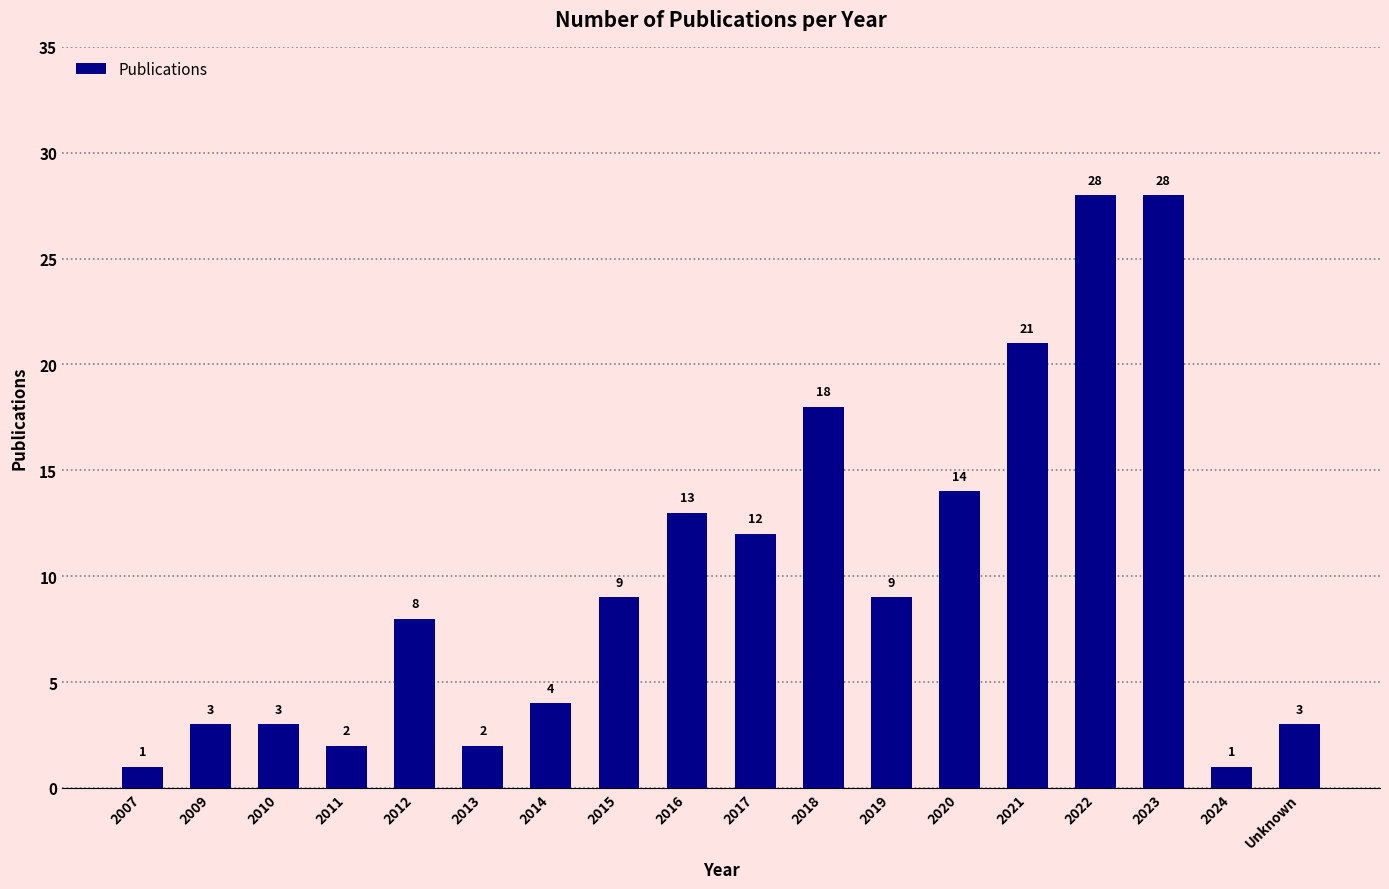

Approximately how many times larger is the value at 2019 compared to 2020?

0.6